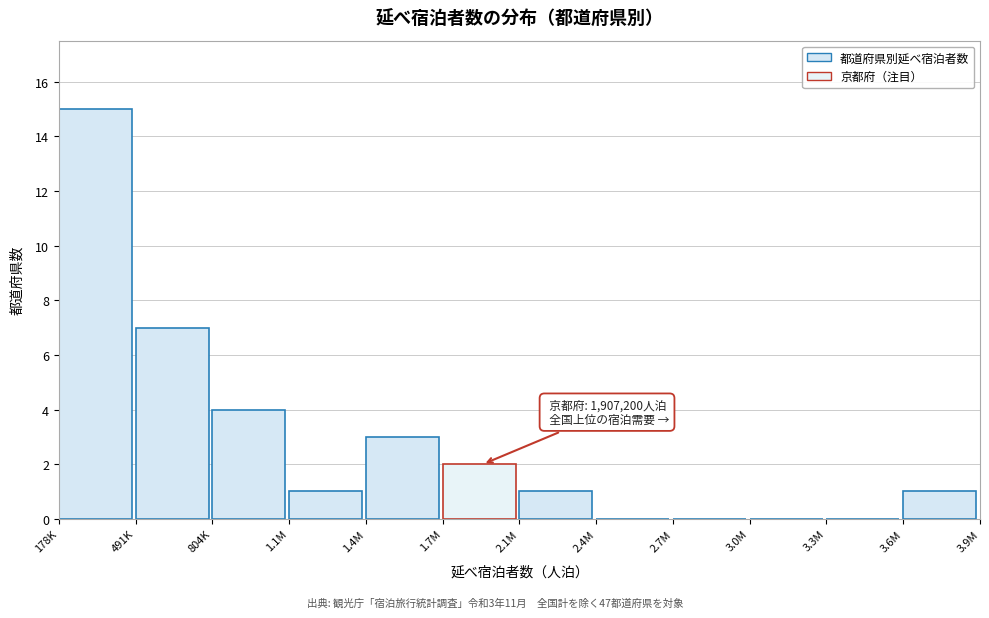

Reading left to right, what are all the values shown in this chart?

178K=15	491K=7	804K=4	1.1M=1	1.4M=3	1.7M=2	2.1M=1	2.4M=0	2.7M=0	3.0M=0	3.3M=0	3.6M=1